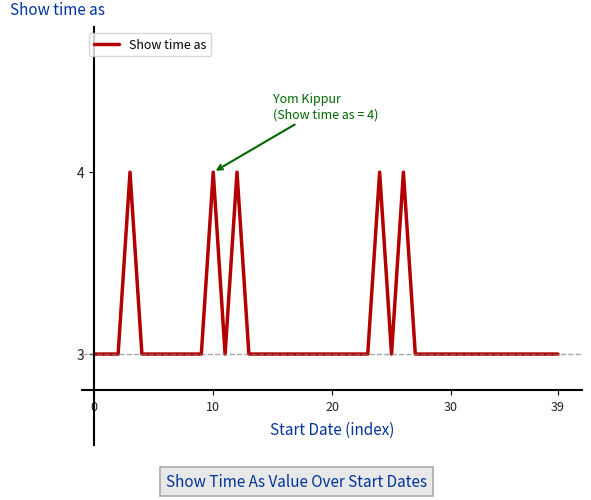

Count the number of data series in this chart.

1